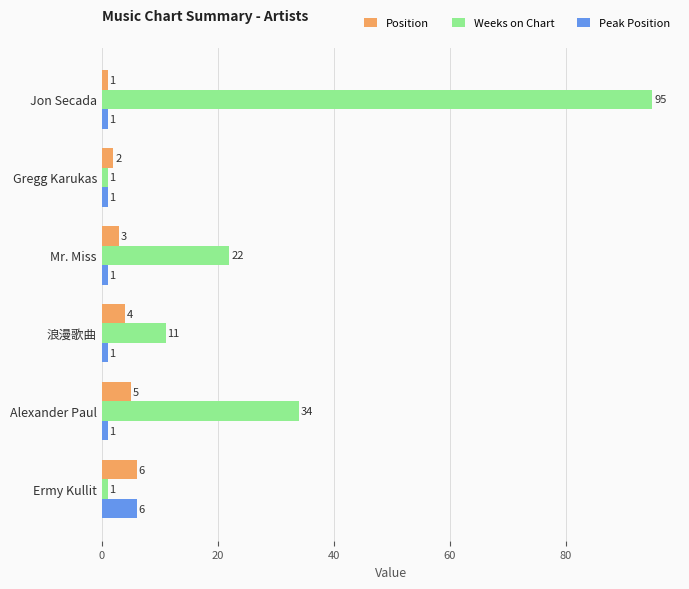

The Position series shows 6 at Ermy Kullit. True or false?

True